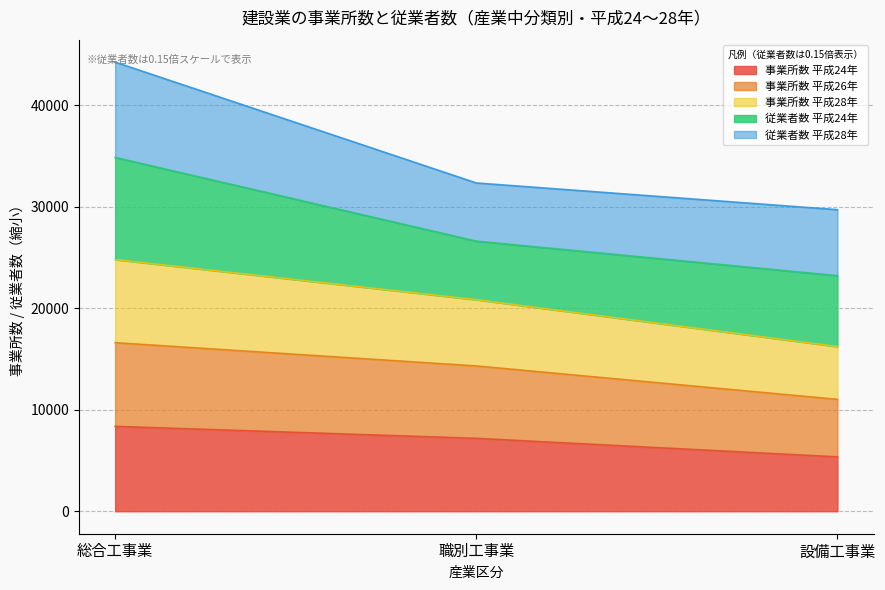

The value of 事業所数 平成24年 at 職別工事業 is 9979.0. True or false?

False